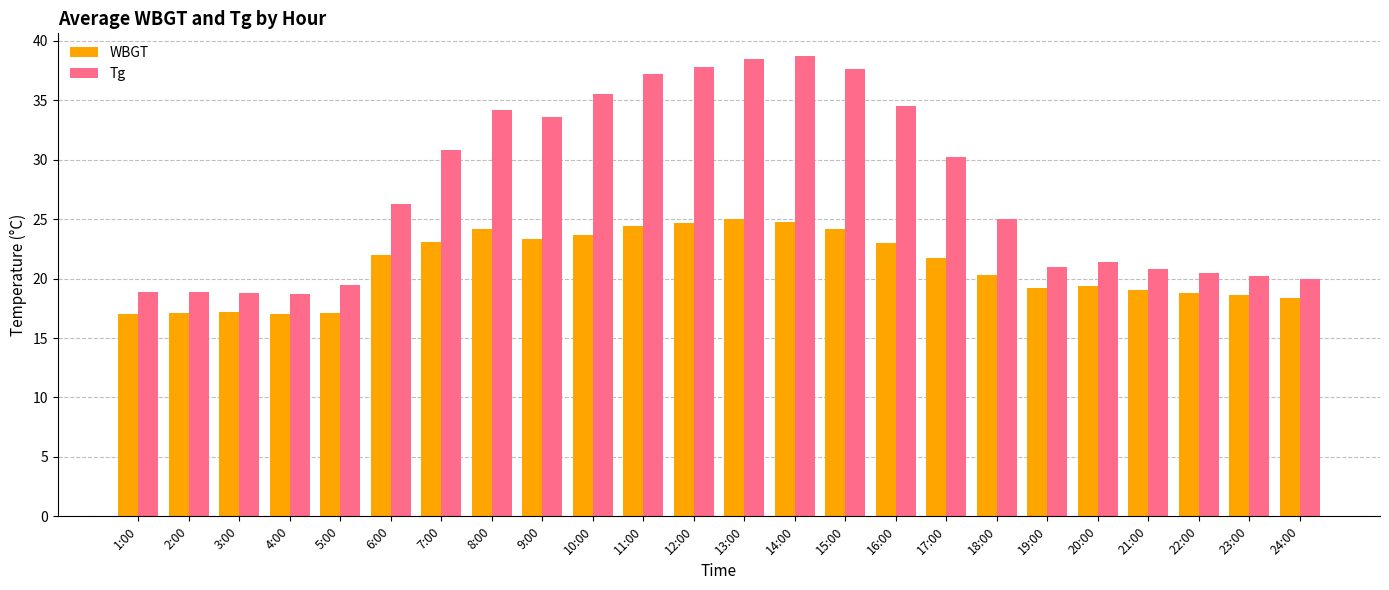

How many groups of bars are there?

24